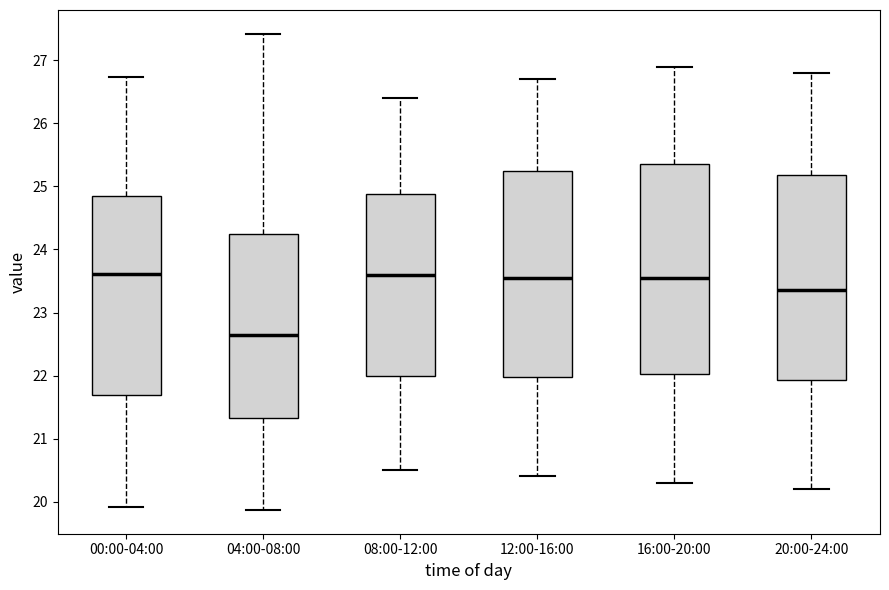

Where does the lower whisker of the box for 16:00-20:00 end on the y-axis? The values are not printed on the chart, so give them approximately, as read against the axis.

20.3